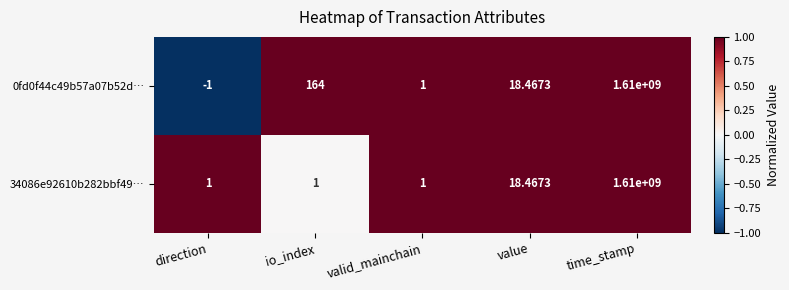

At which label does 0fd0f44c49b57a07b52d… first exceed 18?

io_index